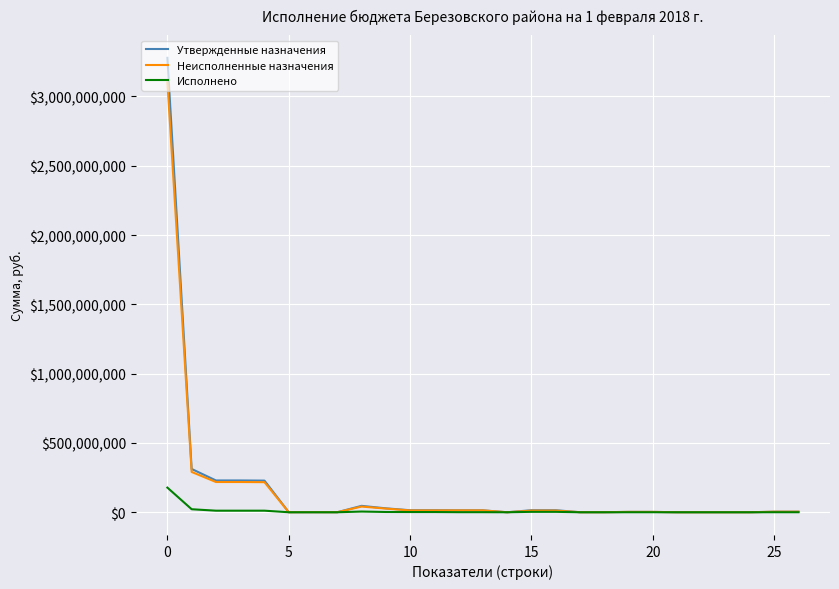

Which series has the largest range (max minus min)?

Утвержденные назначения